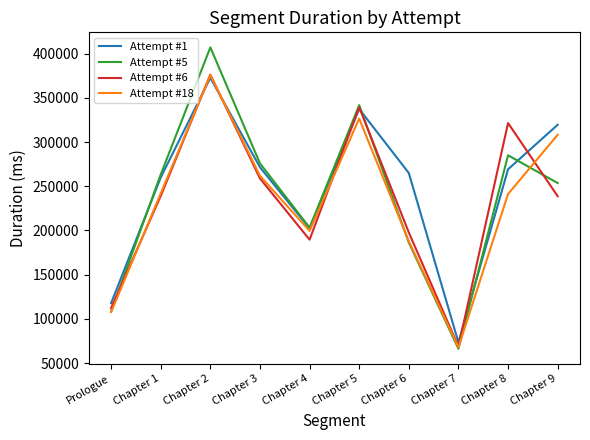

The value of Attempt #6 at Chapter 9 is 97233. True or false?

False